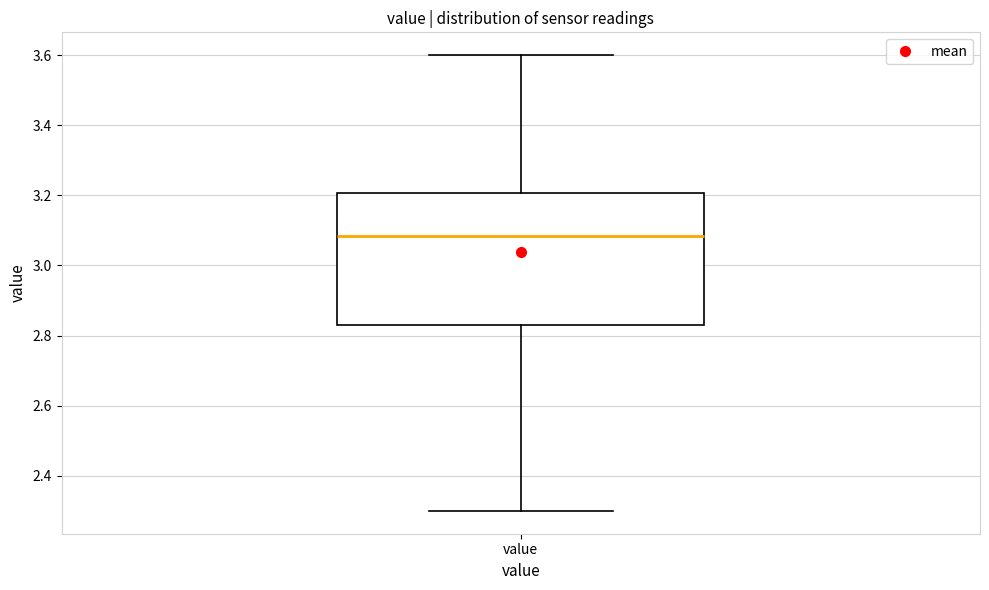

Read this box plot against the y-axis: the position of the median line, the range covered by the box, and the ends of both whiskers. The values are not printed on the chart, so give them approximately, as read against the axis.

median 3.08, box 2.84 to 3.20, whiskers 2.30 to 3.60